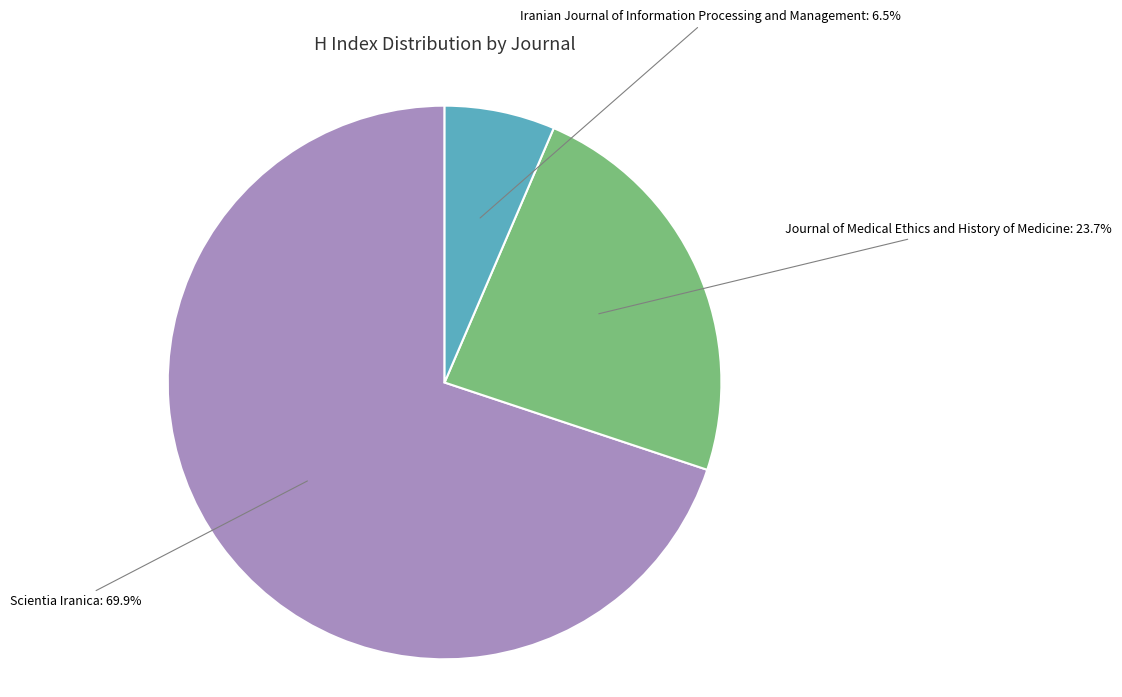

Is there a majority slice in this chart?

Yes